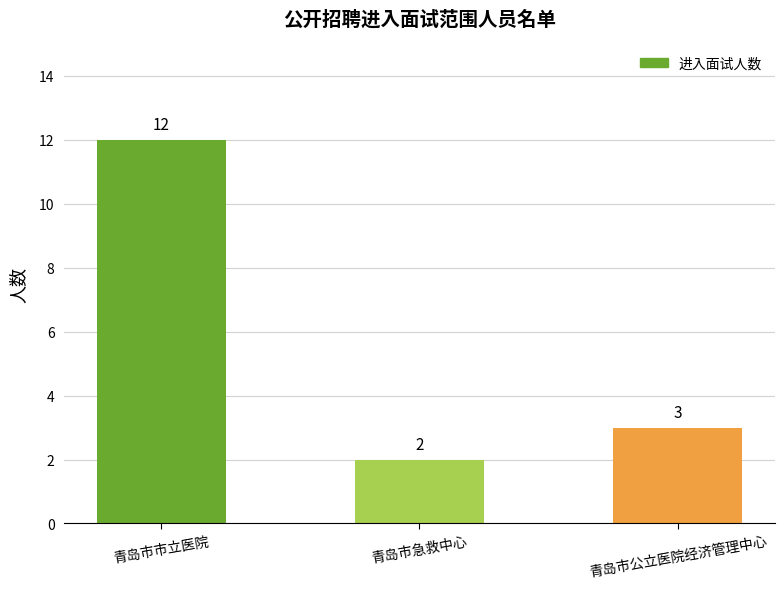

What is the difference between the maximum and minimum values?

10